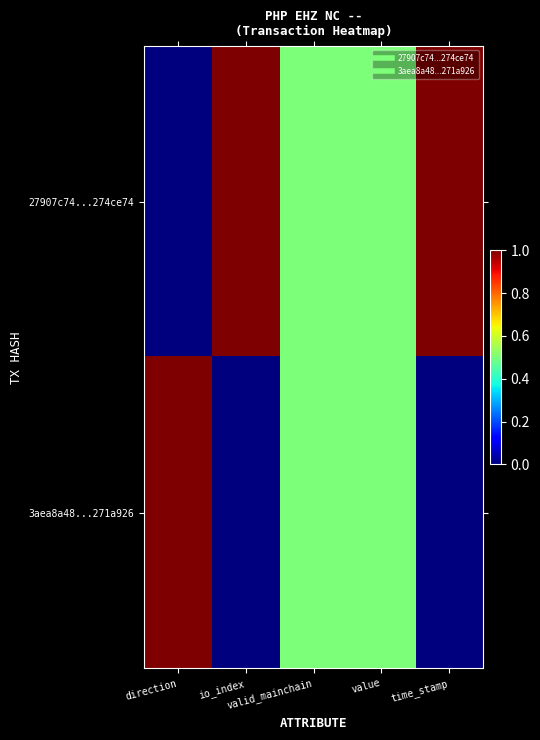

How many series are shown in this chart?

2